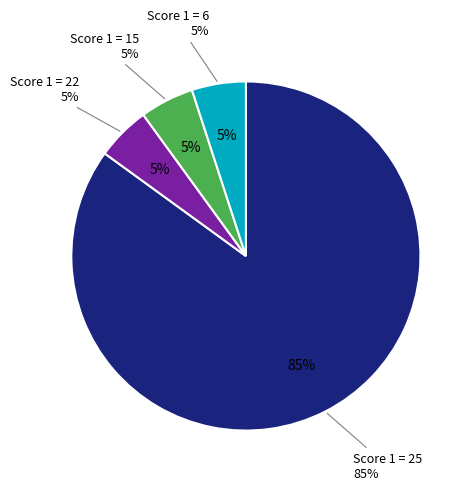

To the nearest percent, what is the combined percentage of Score 1 = 22 and Score 1 = 25?

90%